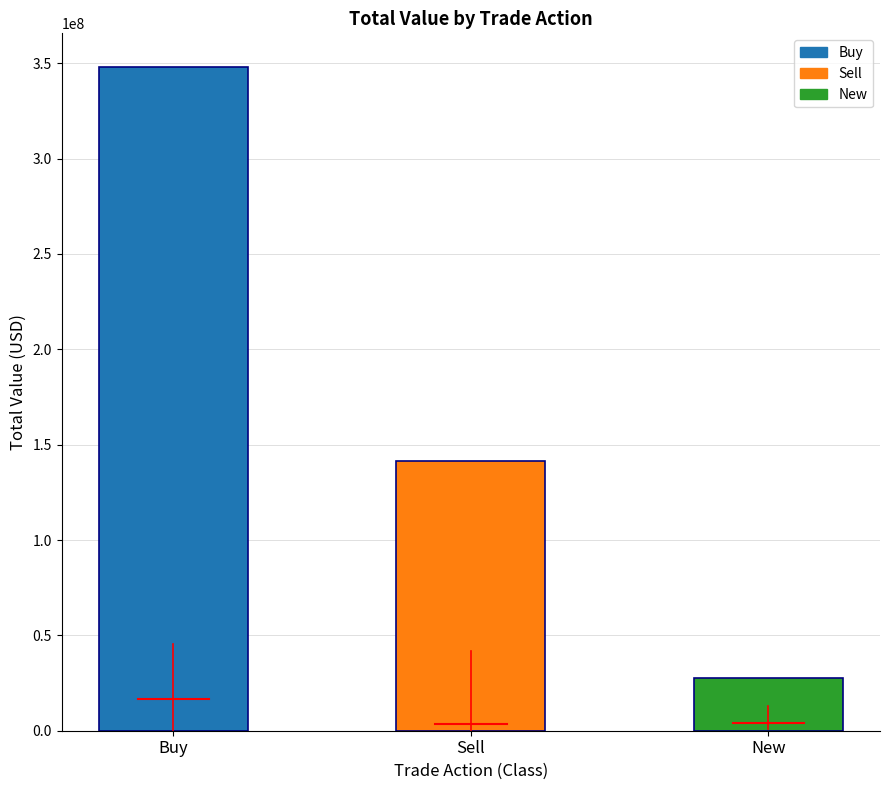

What is the maximum value shown in the chart?

348289000